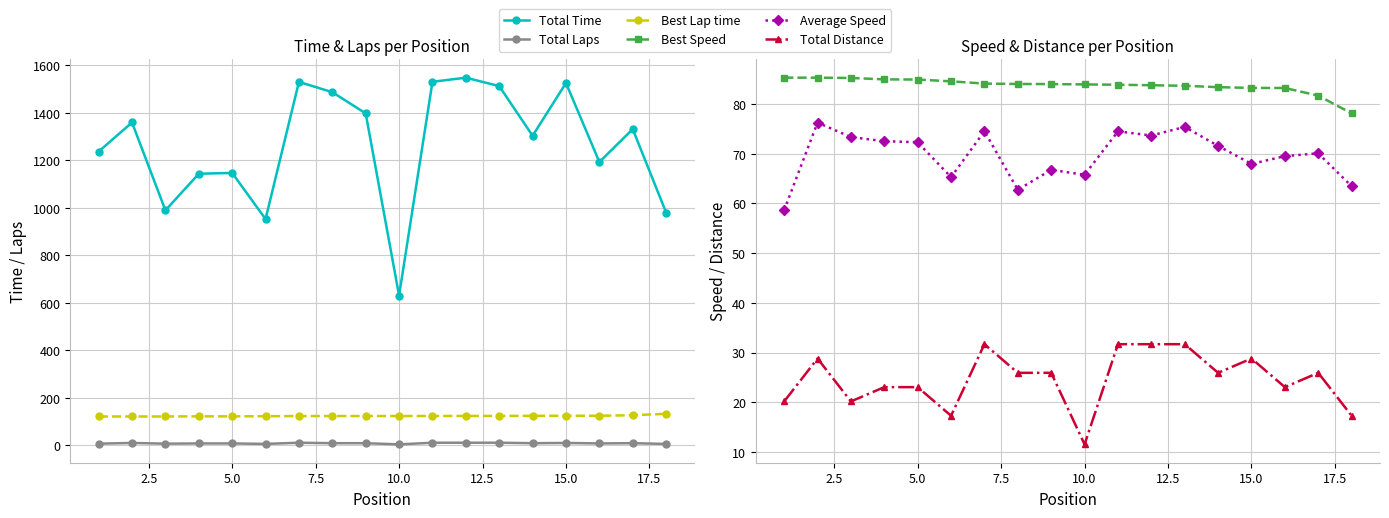

What is the highest value of the Total Distance series?

31.7